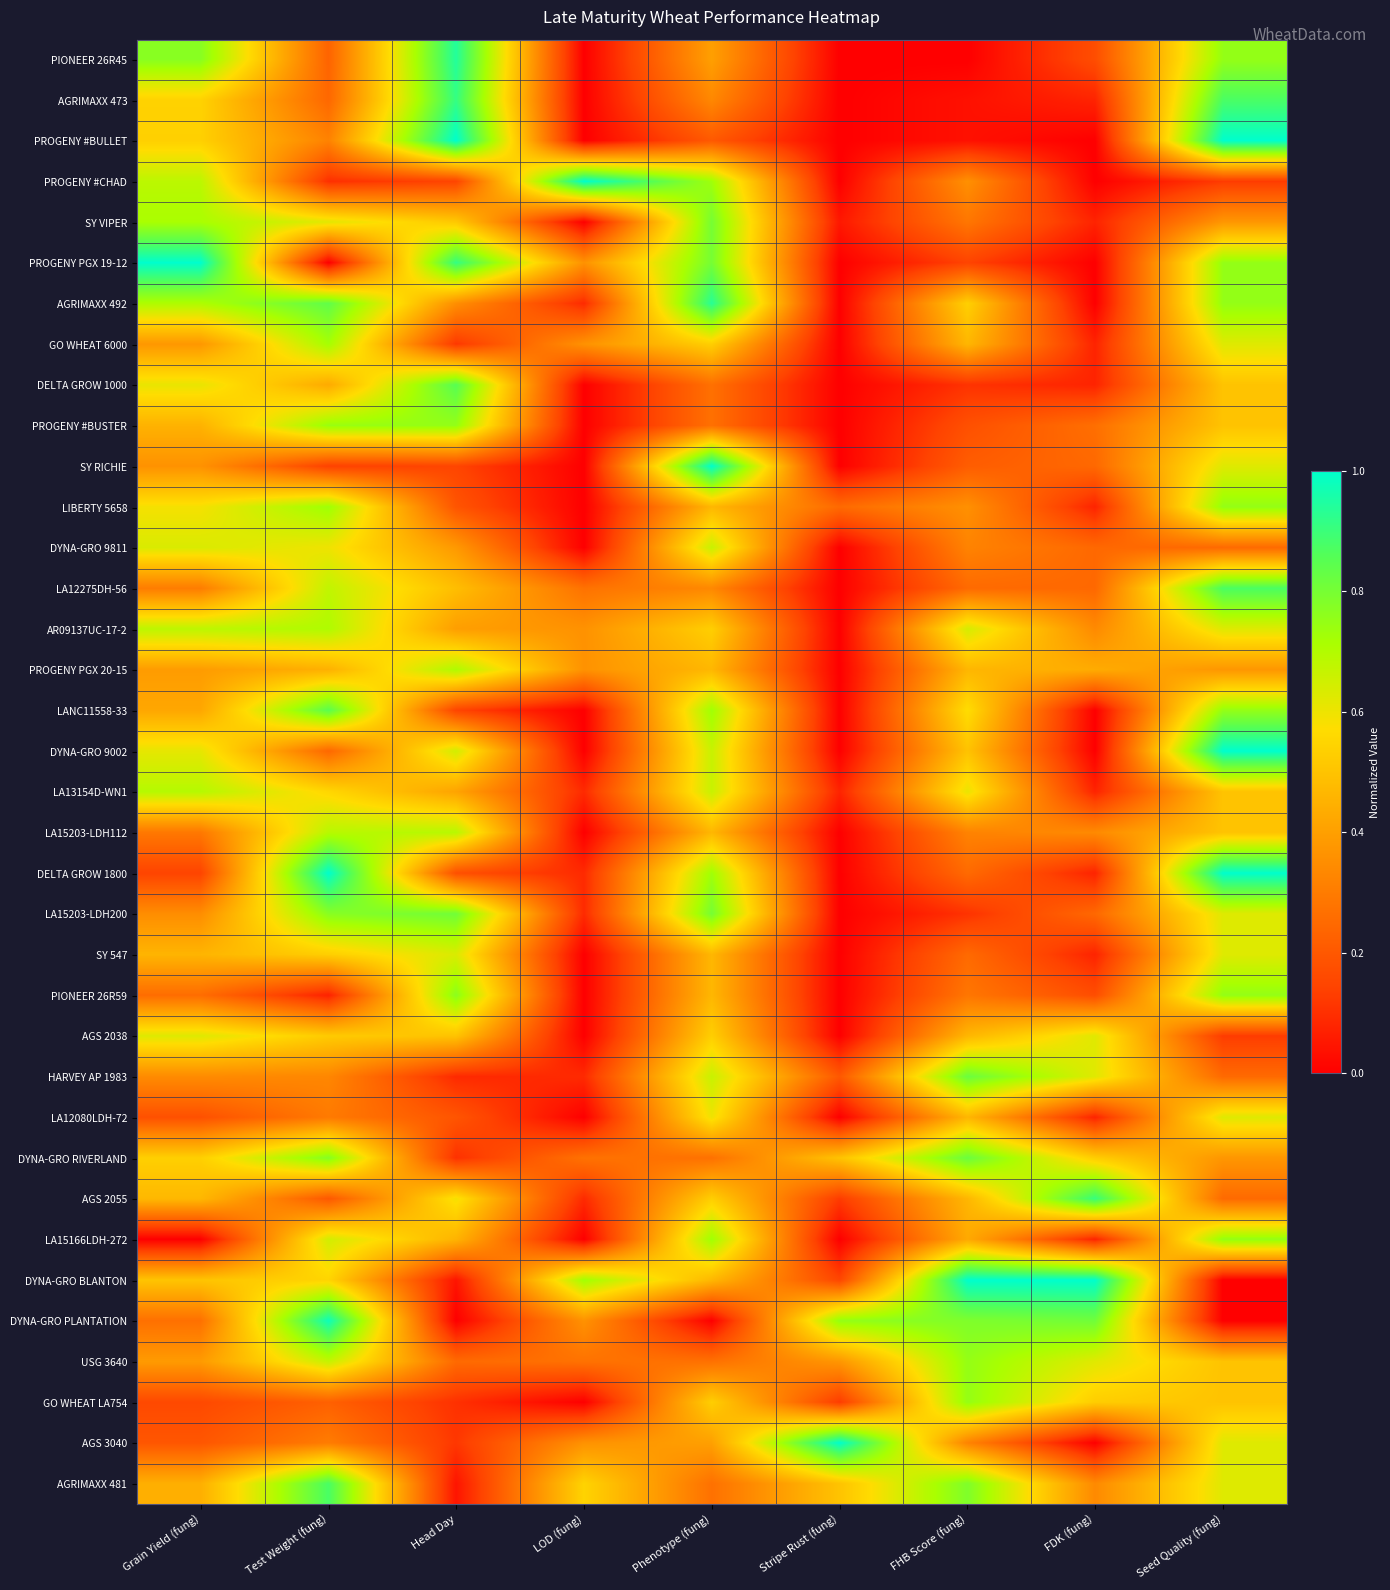

Which has a higher value, Stripe Rust (fung) or Grain Yield (fung)?

Grain Yield (fung)